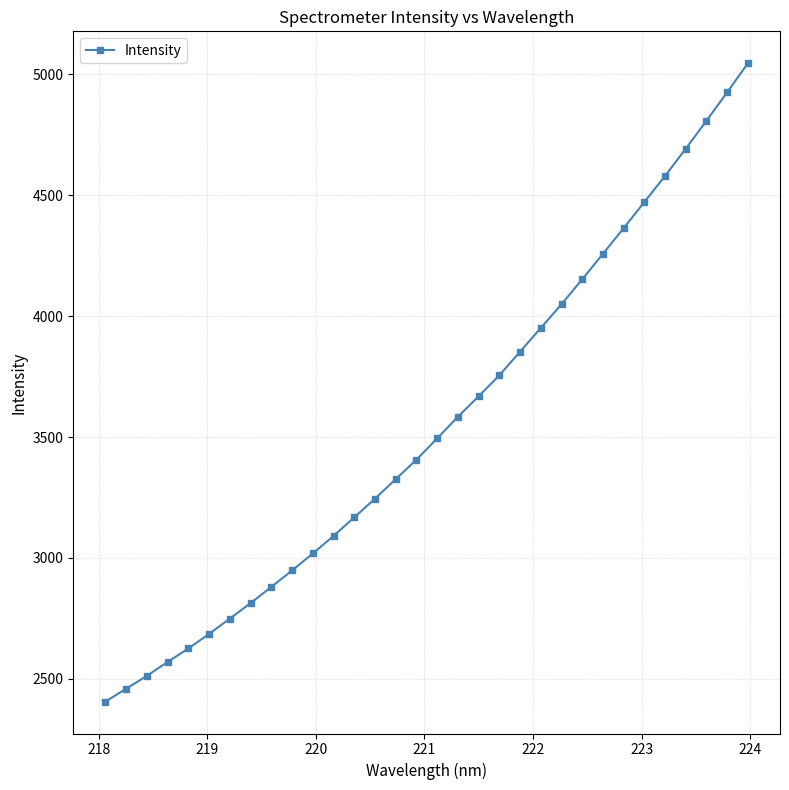

Count the number of values greater than 3494.

16